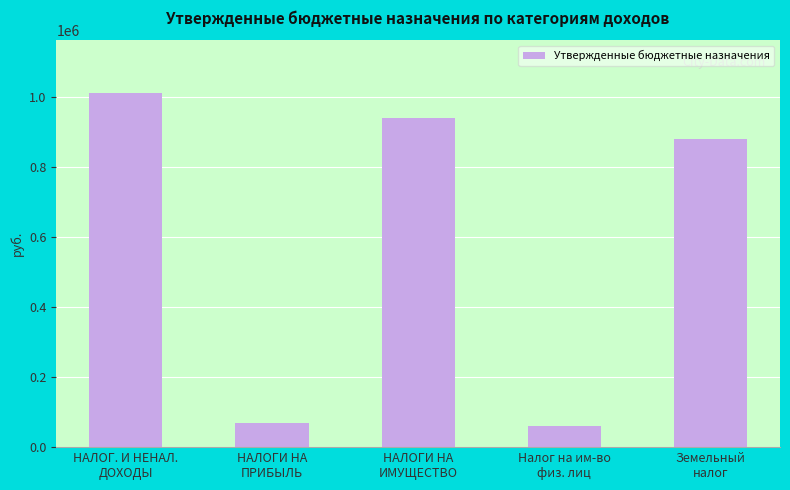

Between Земельный
налог and Налог на им-во
физ. лиц, which is larger?

Земельный
налог